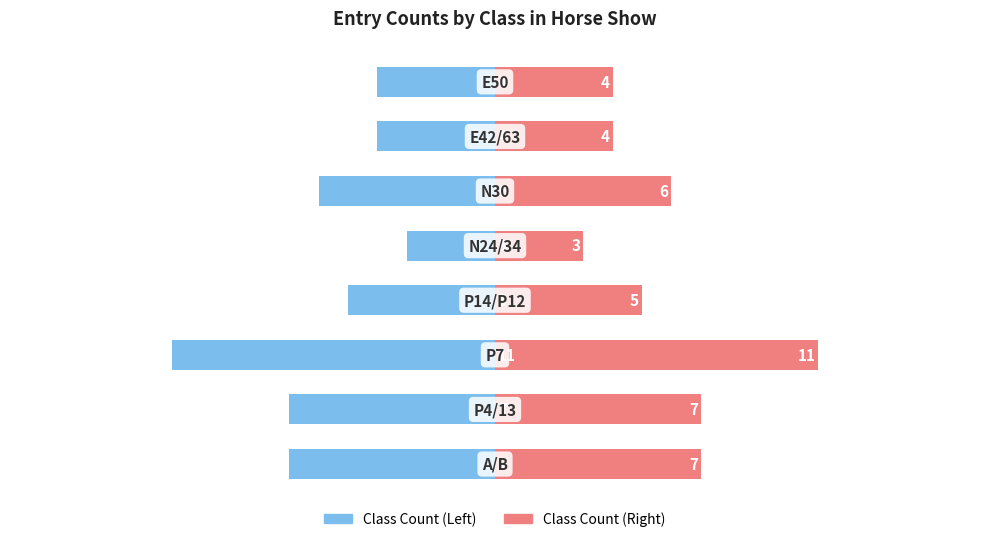

The Left series shows -5 at 7. True or false?

False